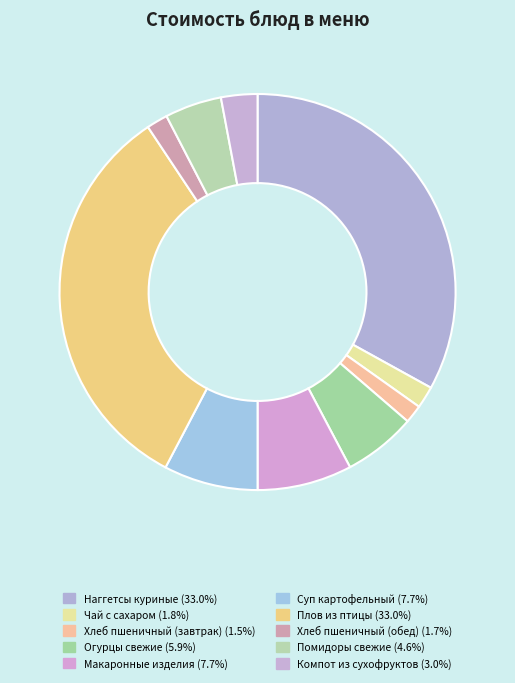

Which has a higher value, Суп картофельный or Хлеб пшеничный (обед)?

Суп картофельный